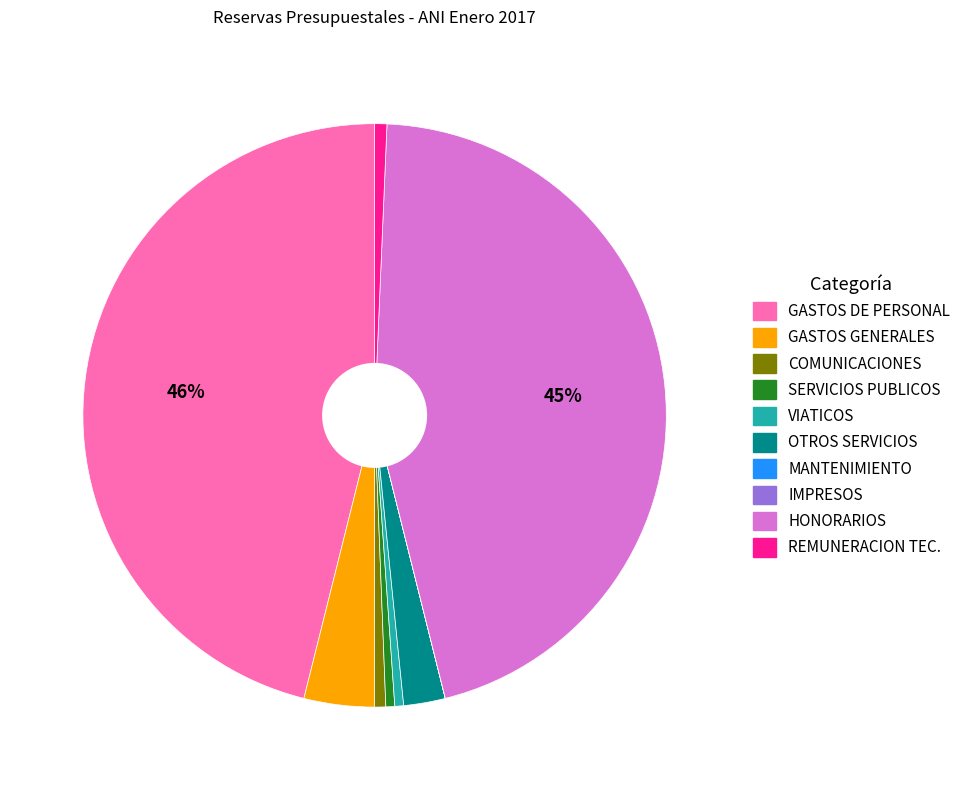

To the nearest percent, what is the difference between the largest and smallest slice percentages?

46%